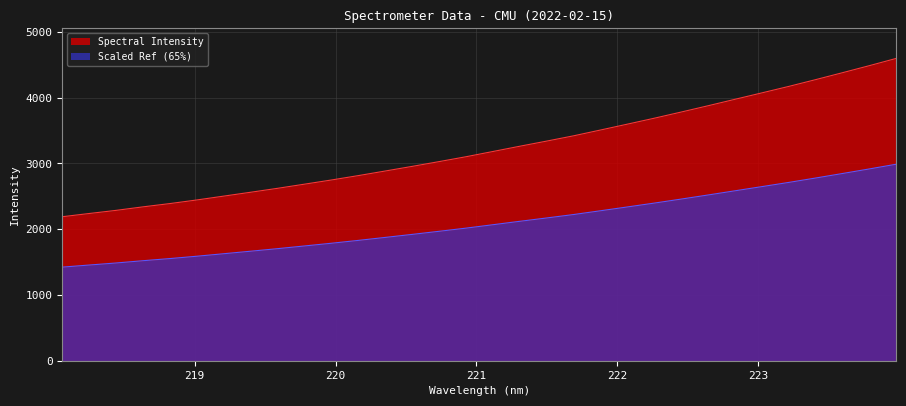

What is the change in value from 222.8355 to 223.5987?

+404.2